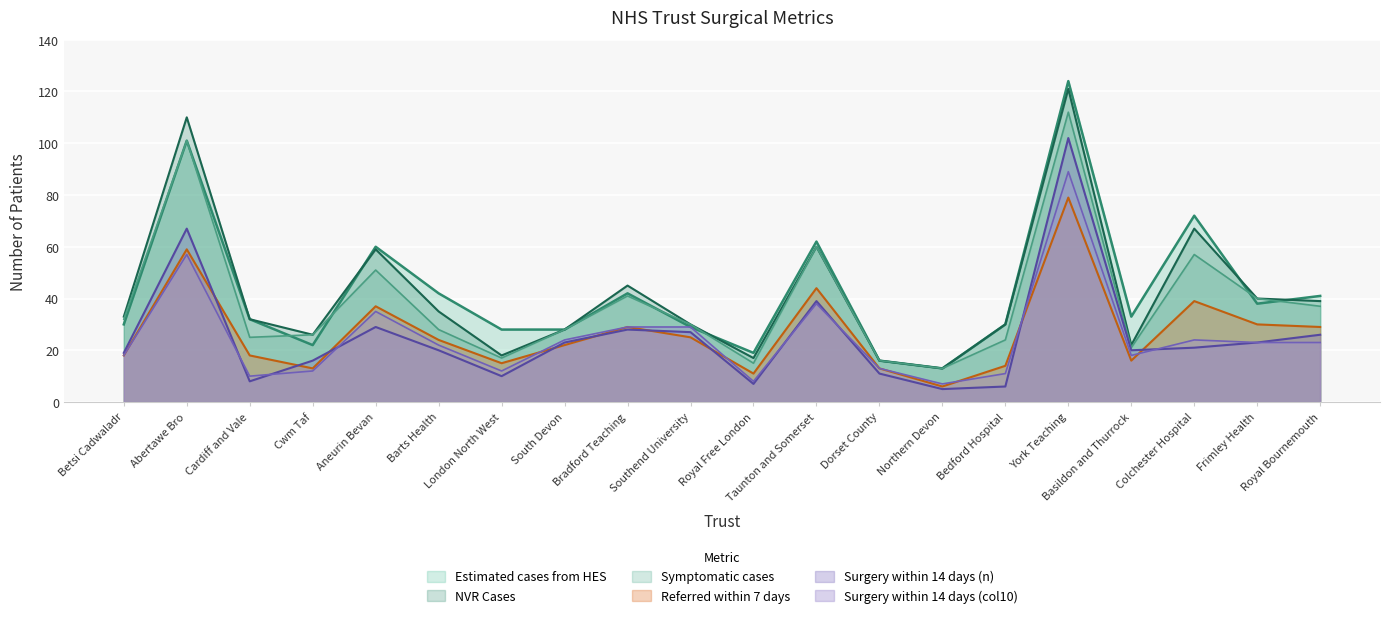

How many interior local valleys does the Estimated cases from HES series have?

5